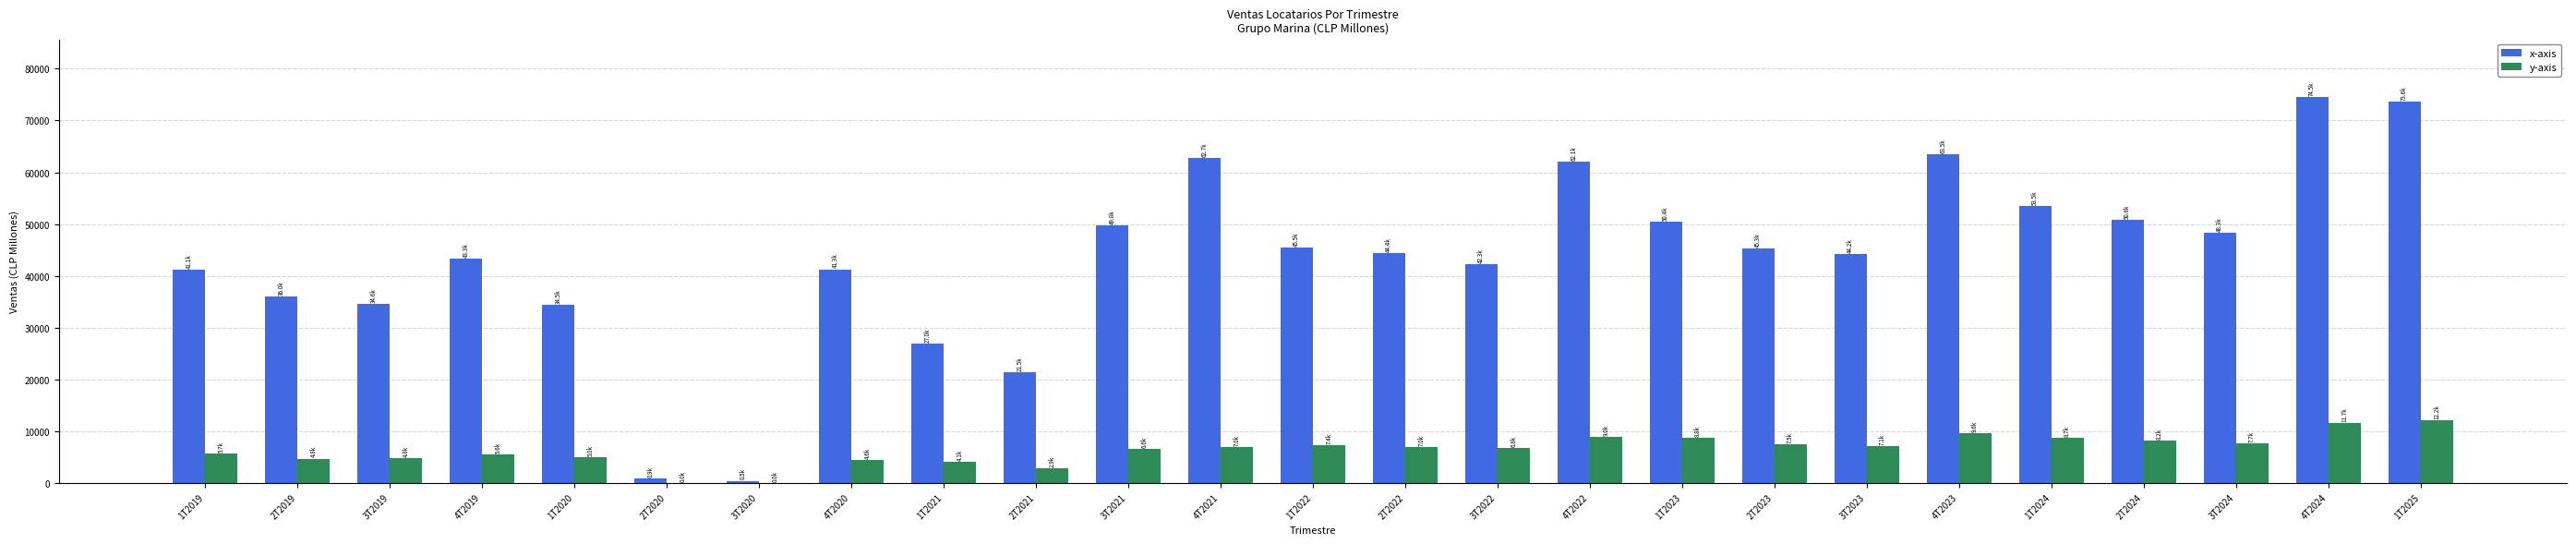

What is the maximum value shown in the chart?

74481.8